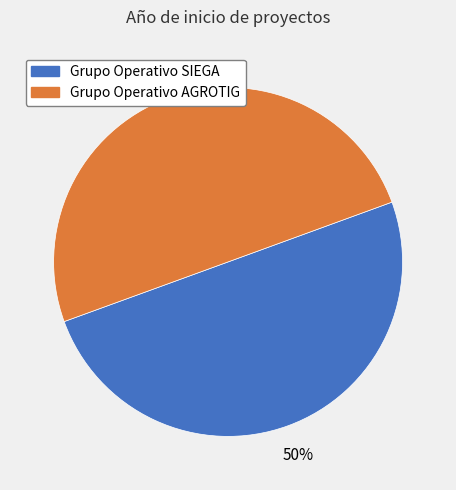

What is the ratio of the value at Grupo Operativo SIEGA to the value at Grupo Operativo AGROTIG?

1.0